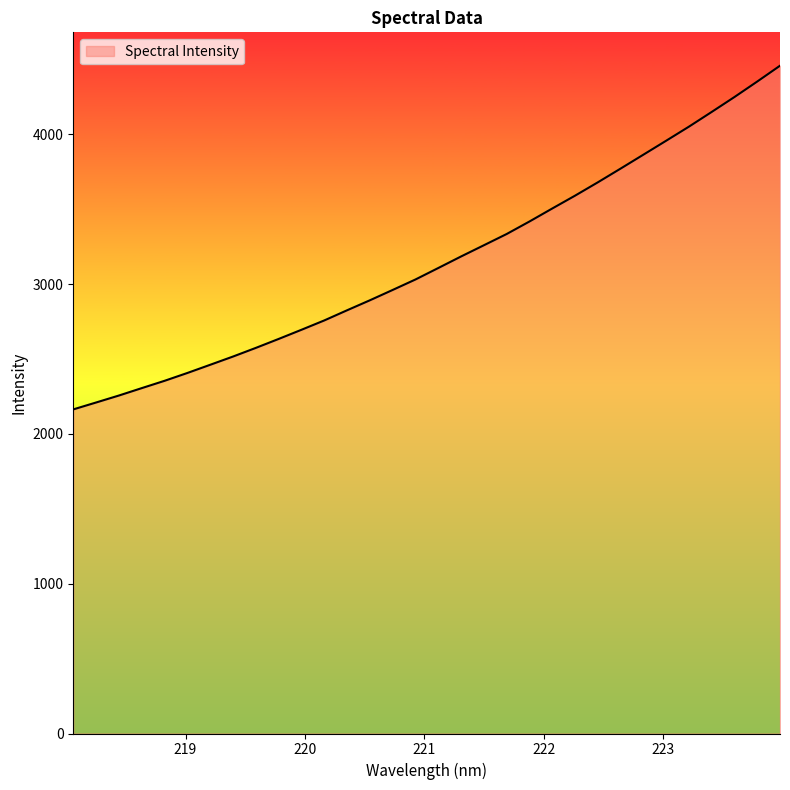

What is the difference between the maximum and minimum values?

2294.0